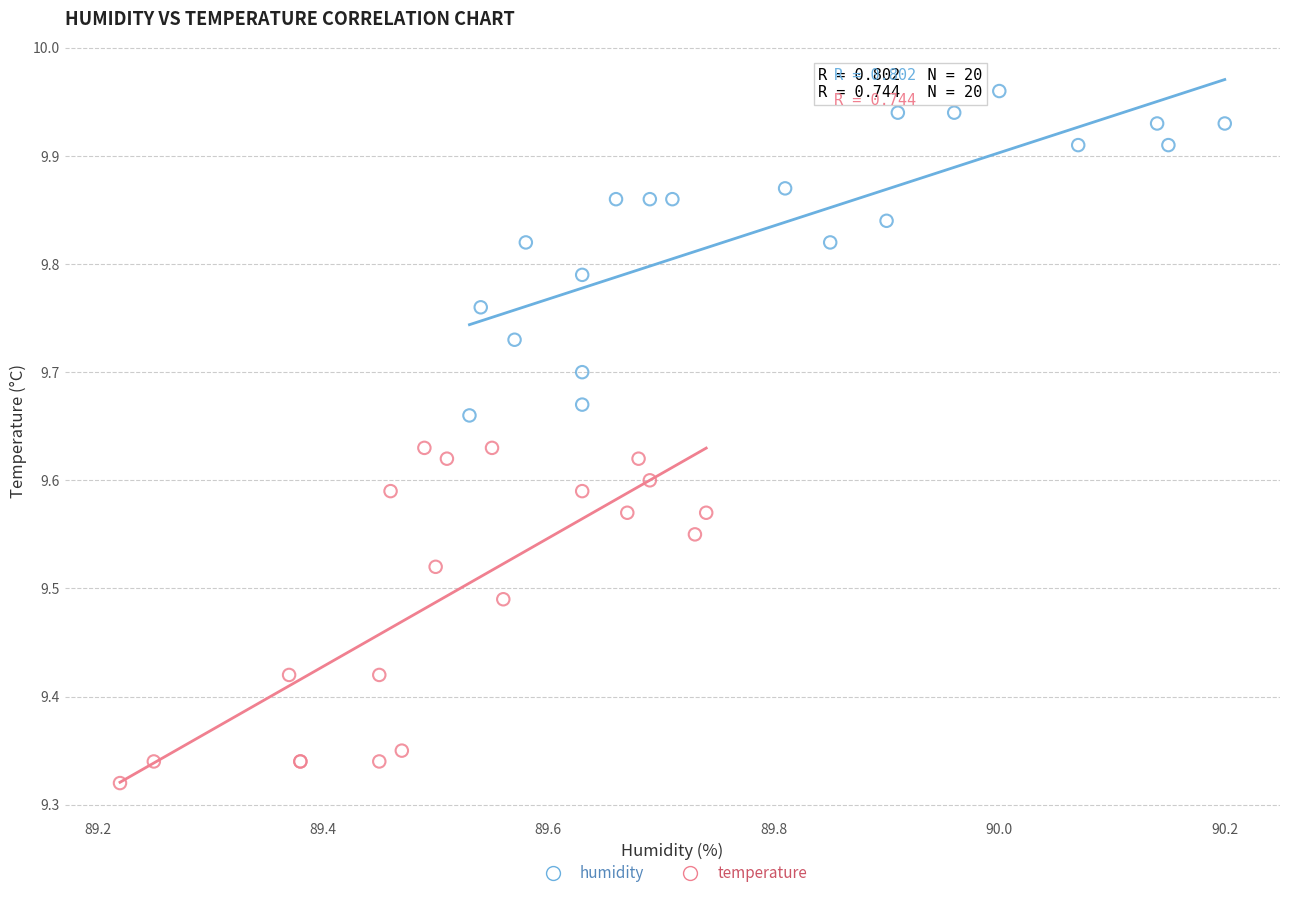

Which series contains the lowest Y value?

temperature